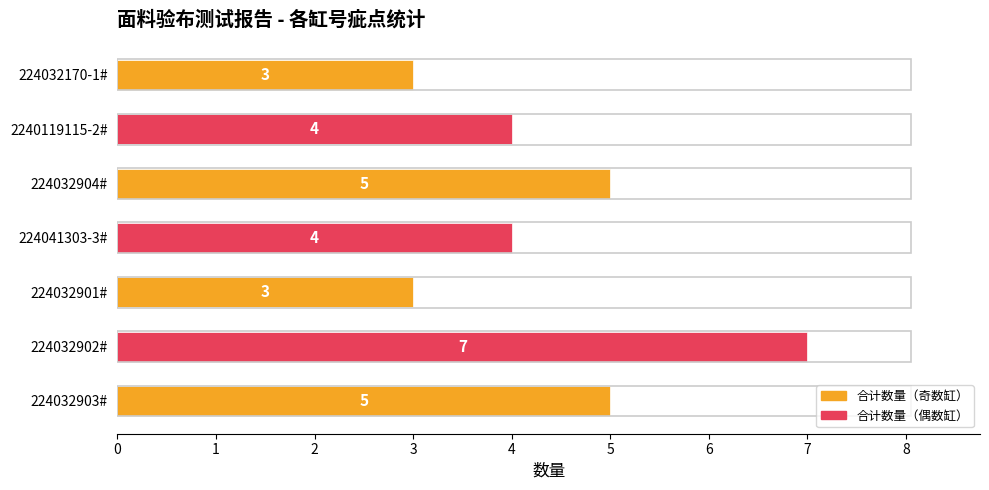

The value at 224032904# is 5. True or false?

True